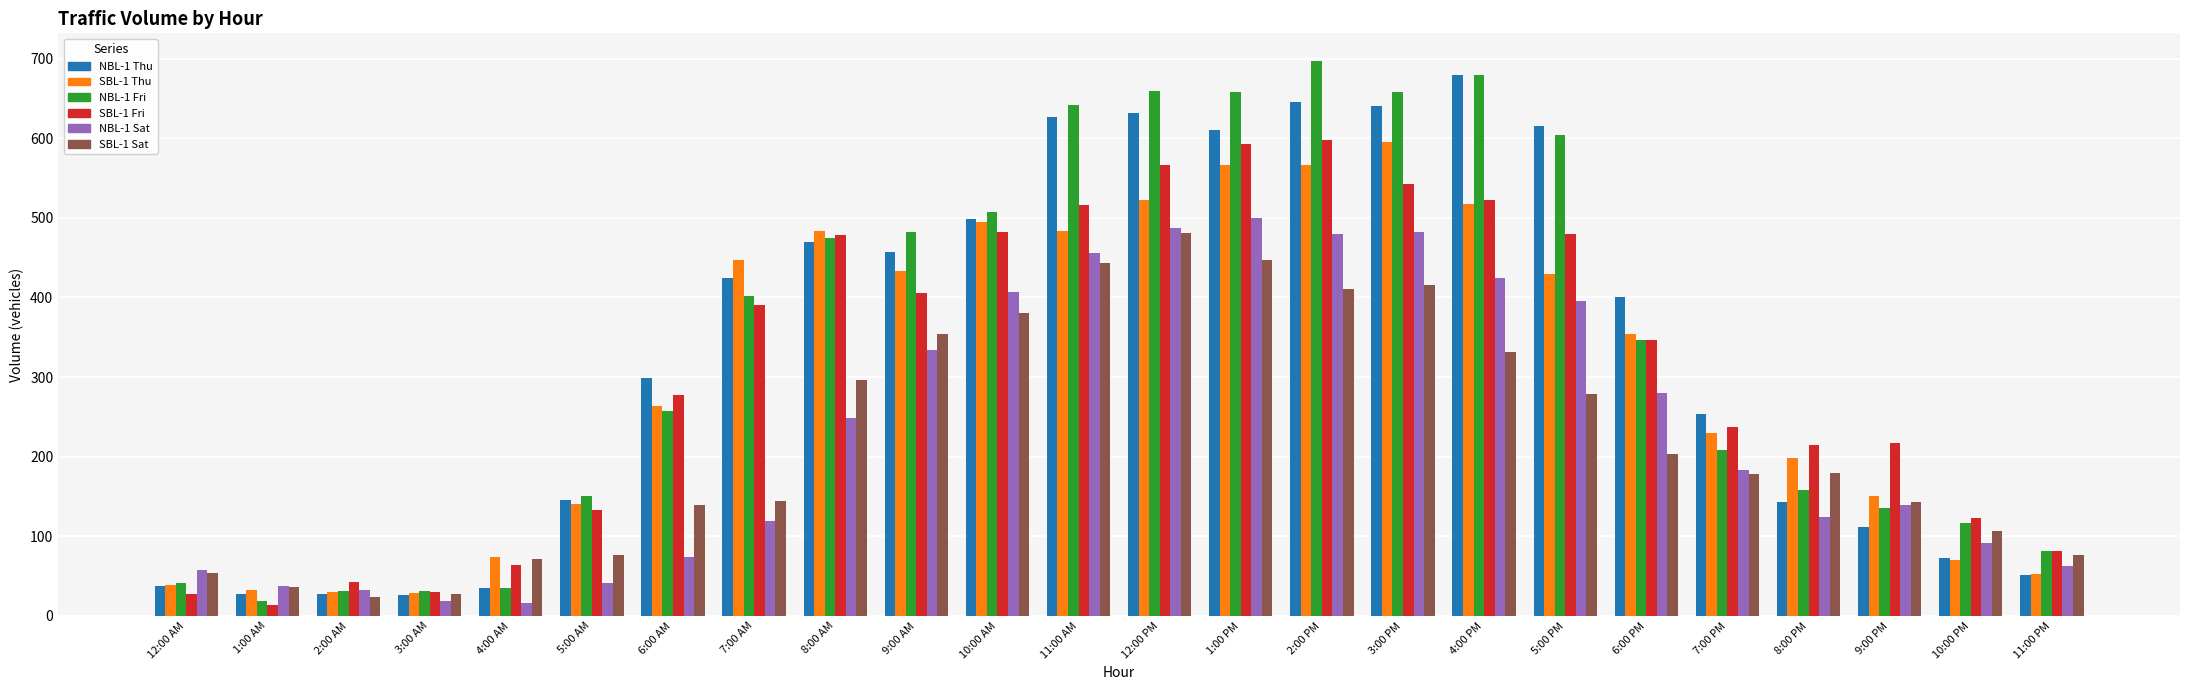

How many groups of bars are there?

24